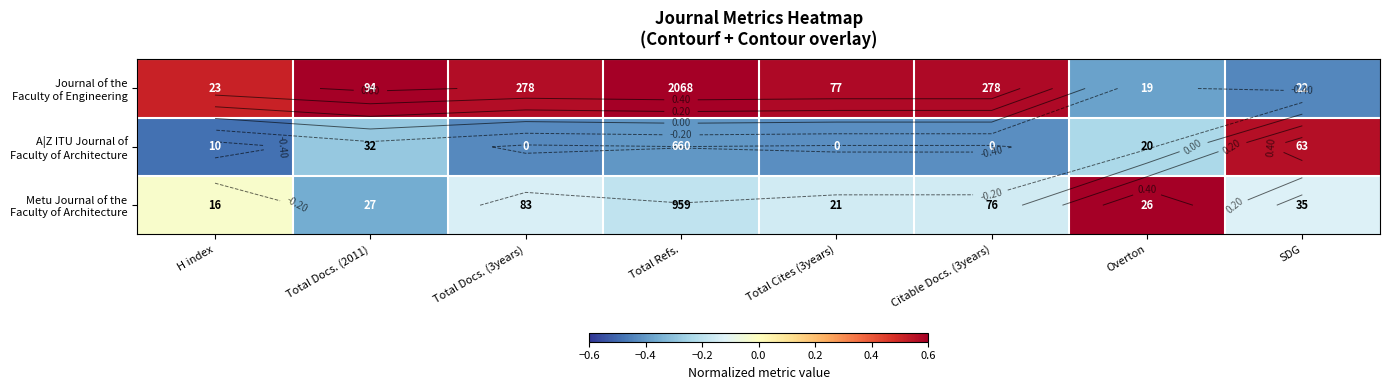

At how many categories does at least one series exceed 0?

8